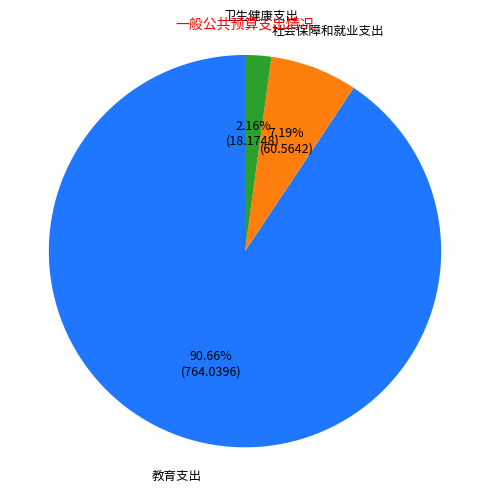

To the nearest percent, what portion does 社会保障和就业支出 represent?

7%